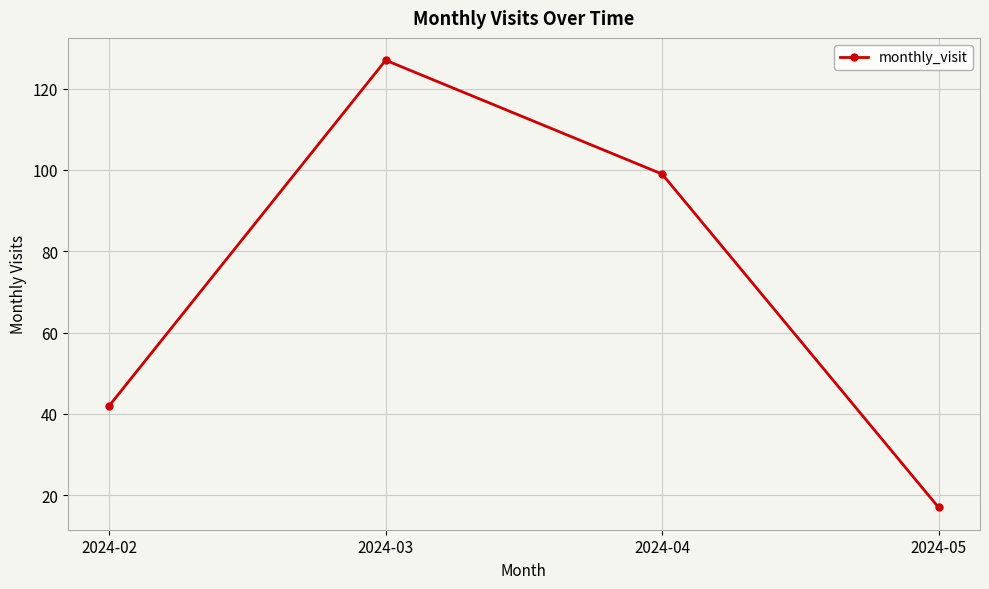

List the labels in order of value, largest first.

2024-03, 2024-04, 2024-02, 2024-05